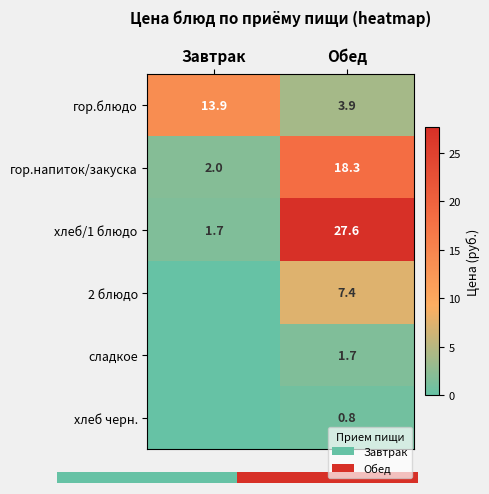

List the series in order of their peak value, lowest first.

хлеб черн., сладкое, 2 блюдо, гор.блюдо, гор.напиток/закуска, хлеб/1 блюдо